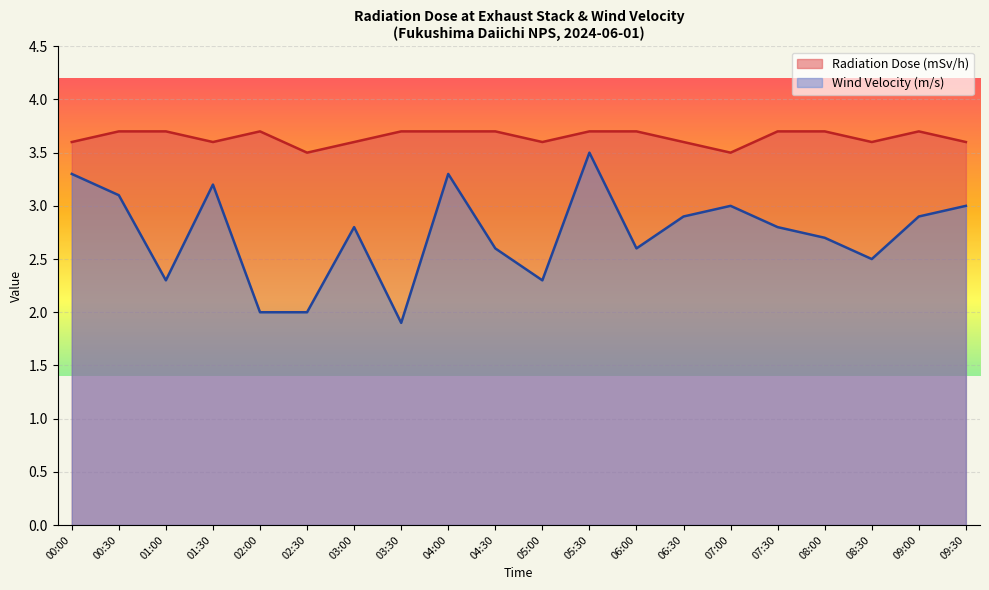

What is the difference between the maximum and minimum values in the Wind Velocity (m/s) series?

1.6